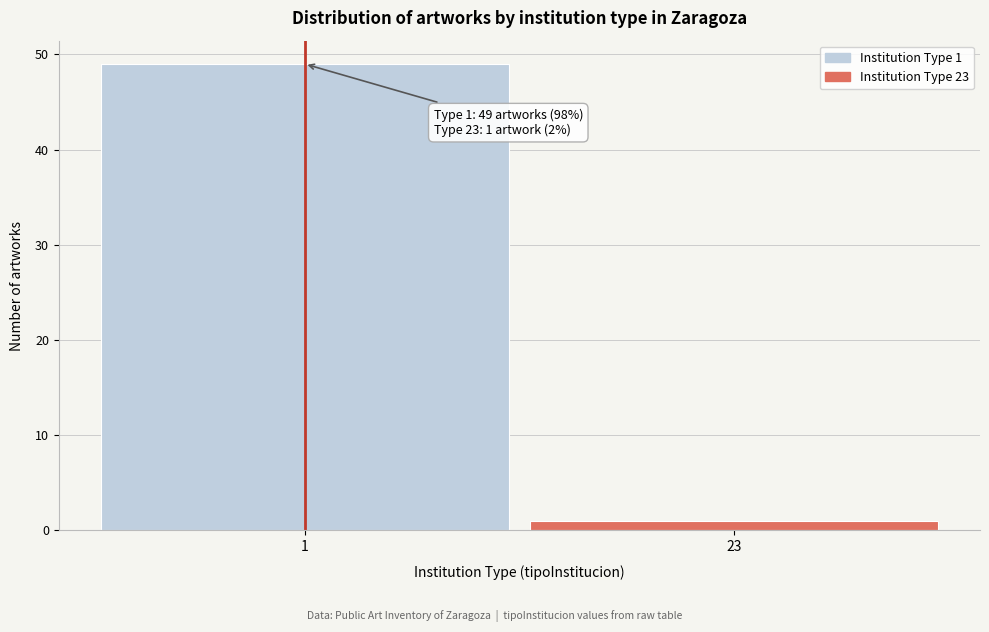

Reading right to left, transcribe all the data shown in this chart.

23=1	1=49